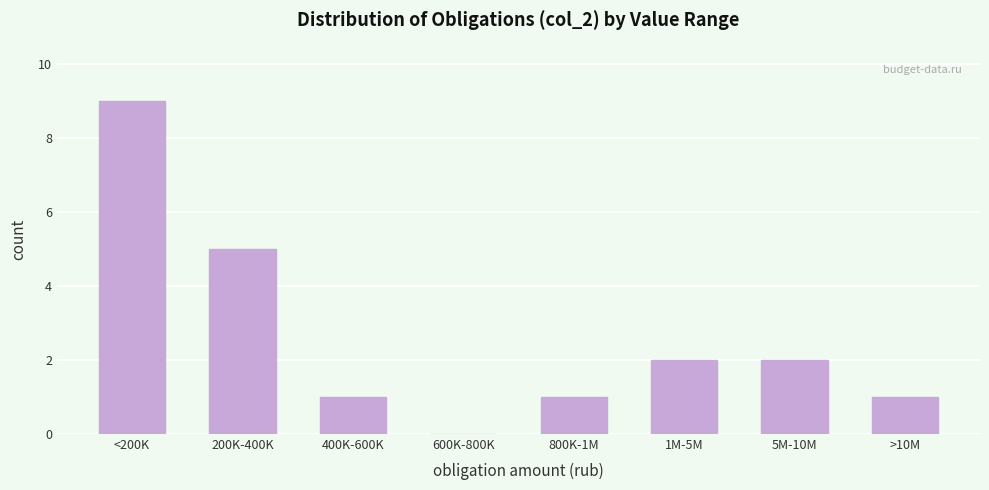

Reading left to right, what are all the values shown in this chart?

<200K=9	200K-400K=5	400K-600K=1	600K-800K=0	800K-1M=1	1M-5M=2	5M-10M=2	>10M=1